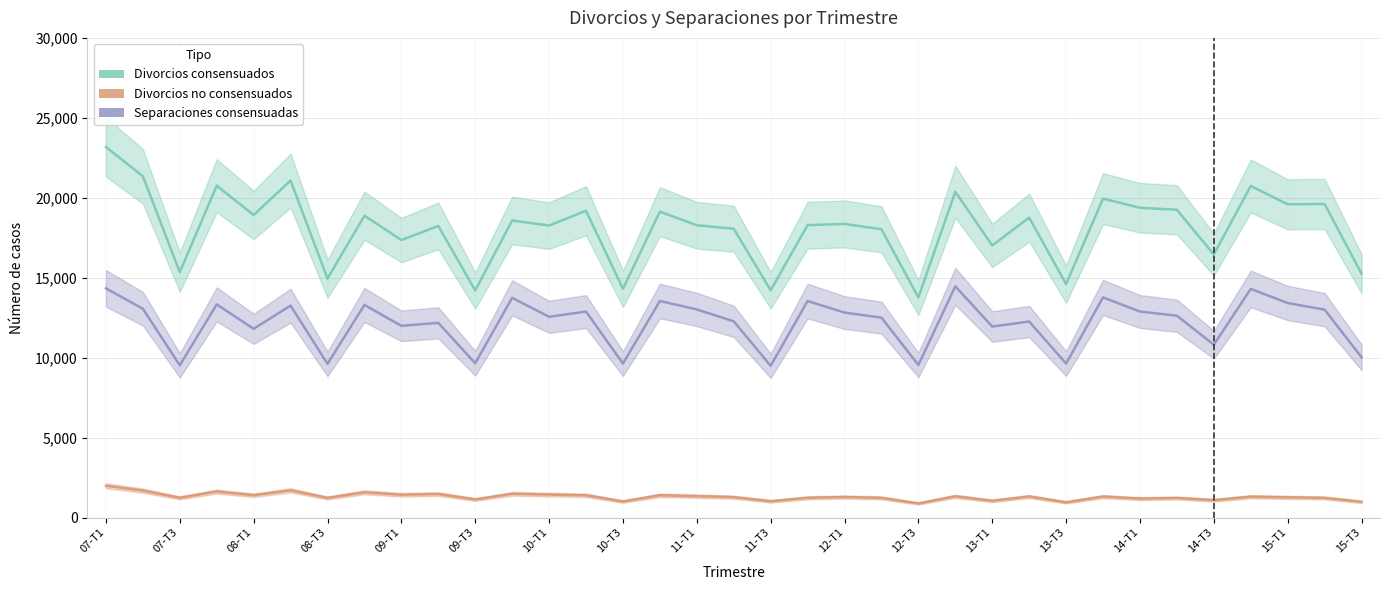

What is the minimum value for Divorcios consensuados?

13768